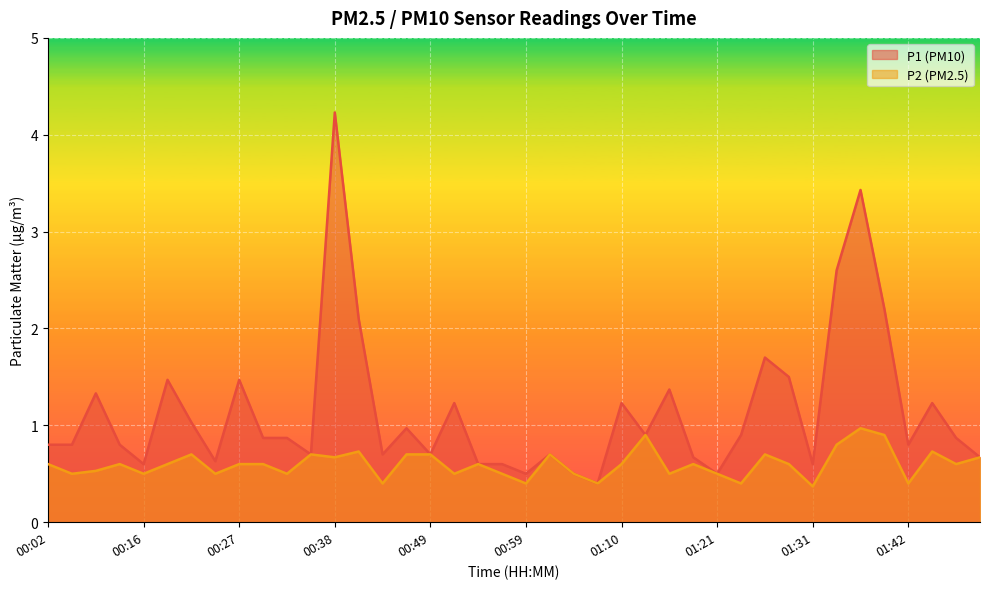

Reading left to right, list all the values displayed in this chart.

P1: 00:02=0.8	00:05=0.8	00:10=1.3	00:13=0.8	00:16=0.6	00:18=1.5	00:21=1.0	00:24=0.6	00:27=1.5	00:30=0.9	00:32=0.9	00:35=0.7	00:38=4.2	00:40=2.1	00:43=0.7	00:46=1.0	00:49=0.7	00:51=1.2	00:54=0.6	00:56=0.6	00:59=0.5	01:02=0.7	01:05=0.5	01:07=0.4	01:10=1.2	01:12=0.9	01:15=1.4	01:18=0.7	01:21=0.5	01:23=0.9	01:26=1.7	01:29=1.5	01:31=0.6	01:34=2.6	01:37=3.4	01:39=2.2	01:42=0.8	01:45=1.2	01:47=0.9	01:50=0.7
P2: 00:02=0.6	00:05=0.5	00:10=0.5	00:13=0.6	00:16=0.5	00:18=0.6	00:21=0.7	00:24=0.5	00:27=0.6	00:30=0.6	00:32=0.5	00:35=0.7	00:38=0.7	00:40=0.7	00:43=0.4	00:46=0.7	00:49=0.7	00:51=0.5	00:54=0.6	00:56=0.5	00:59=0.4	01:02=0.7	01:05=0.5	01:07=0.4	01:10=0.6	01:12=0.9	01:15=0.5	01:18=0.6	01:21=0.5	01:23=0.4	01:26=0.7	01:29=0.6	01:31=0.4	01:34=0.8	01:37=1.0	01:39=0.9	01:42=0.4	01:45=0.7	01:47=0.6	01:50=0.7